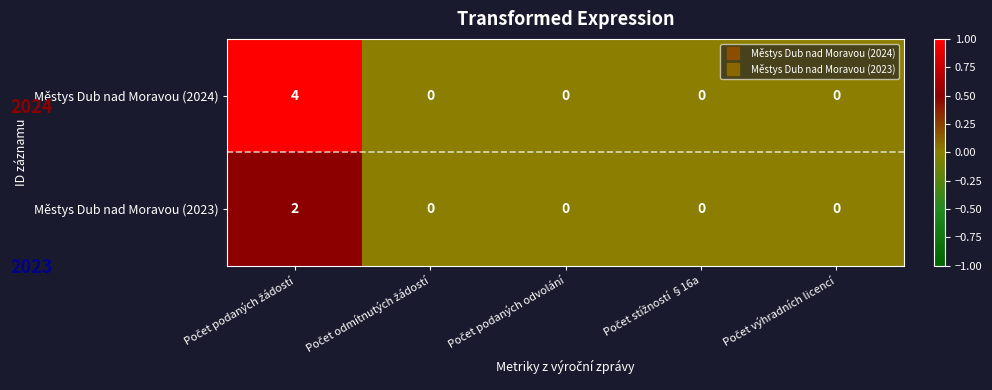

Reading left to right, transcribe all the data shown in this chart.

Městys Dub nad Moravou (2024): 4	0	0	0	0
Městys Dub nad Moravou (2023): 2	0	0	0	0